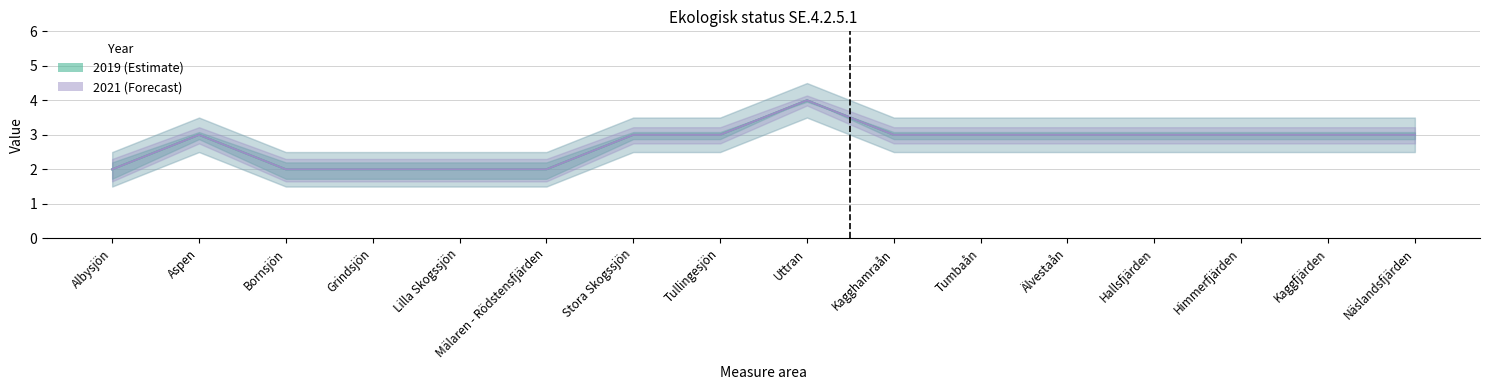

How many categories are shown in the chart?

16